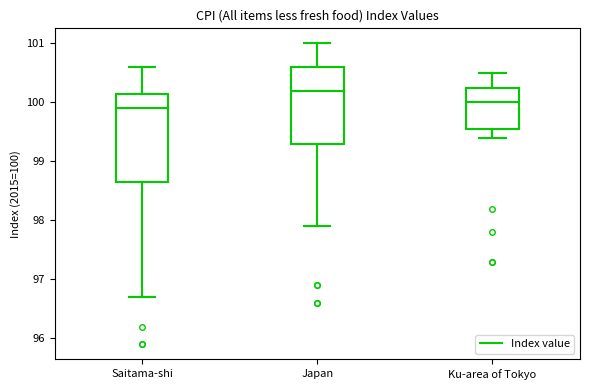

Where does the upper whisker of the box for Saitama-shi end on the y-axis? The values are not printed on the chart, so give them approximately, as read against the axis.

100.6